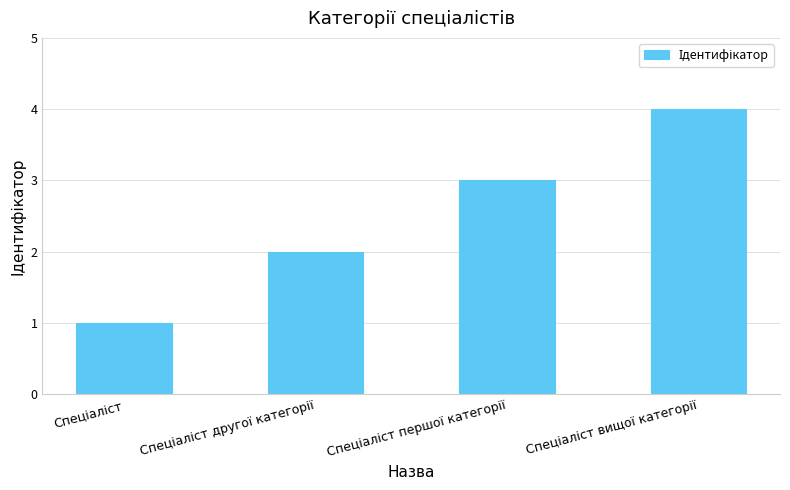

What is the sum of all values?

10